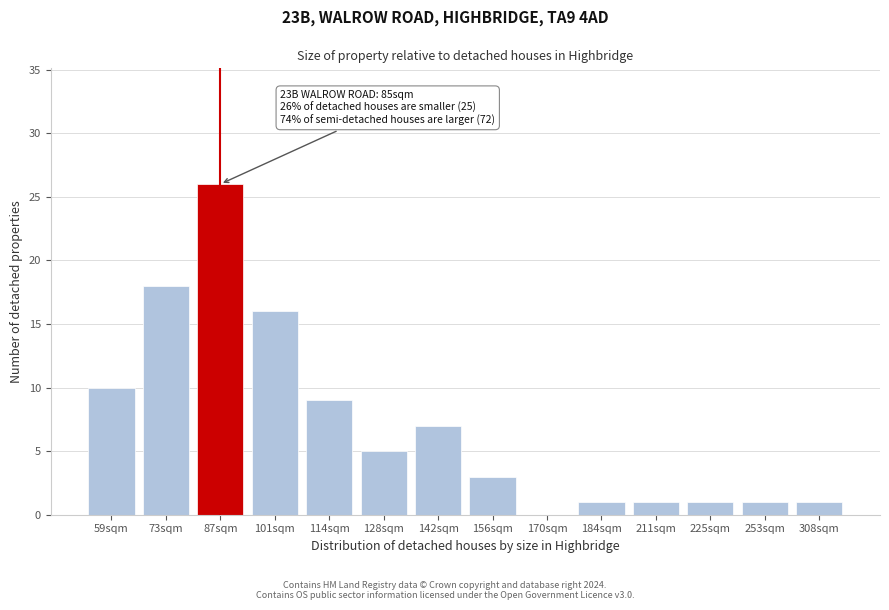

Reading right to left, transcribe all the data shown in this chart.

308sqm=1	253sqm=1	225sqm=1	211sqm=1	184sqm=1	170sqm=0	156sqm=3	142sqm=7	128sqm=5	114sqm=9	101sqm=16	87sqm=26	73sqm=18	59sqm=10